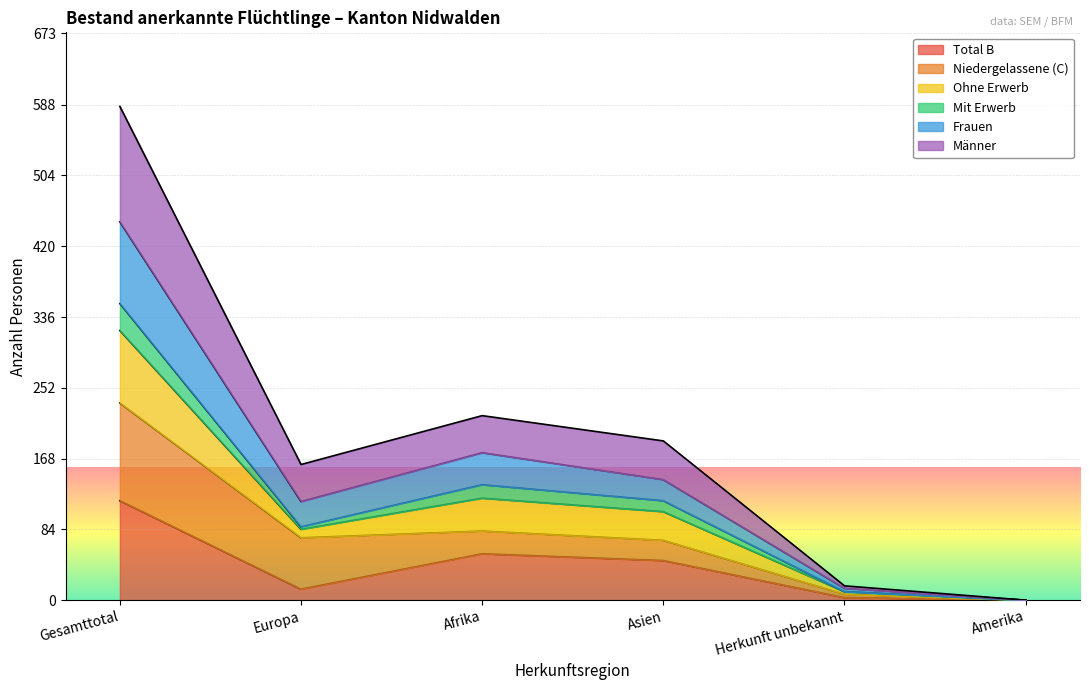

The Total B series shows 118 at Gesamttotal. True or false?

True